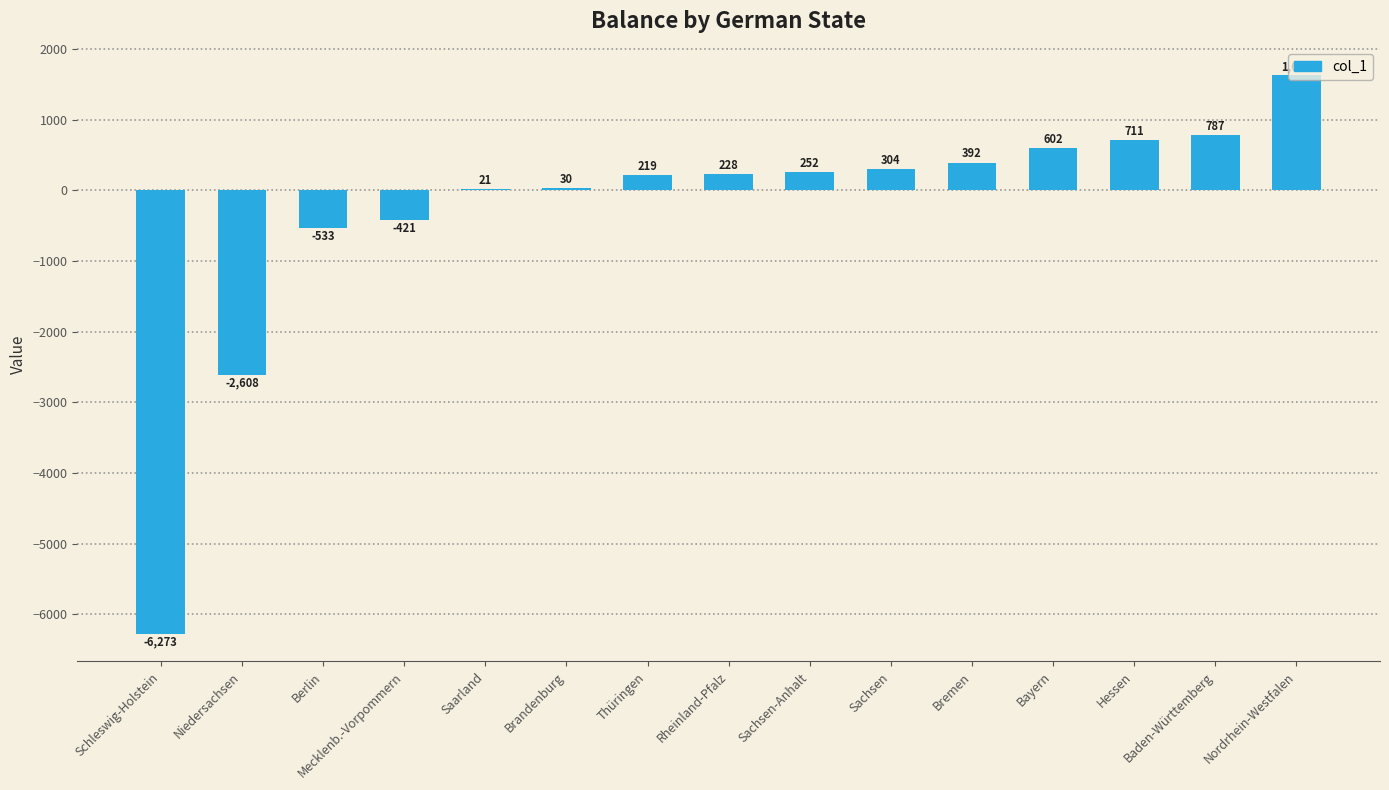

The chart shows a value of 1180 at Baden-Württemberg. True or false?

False